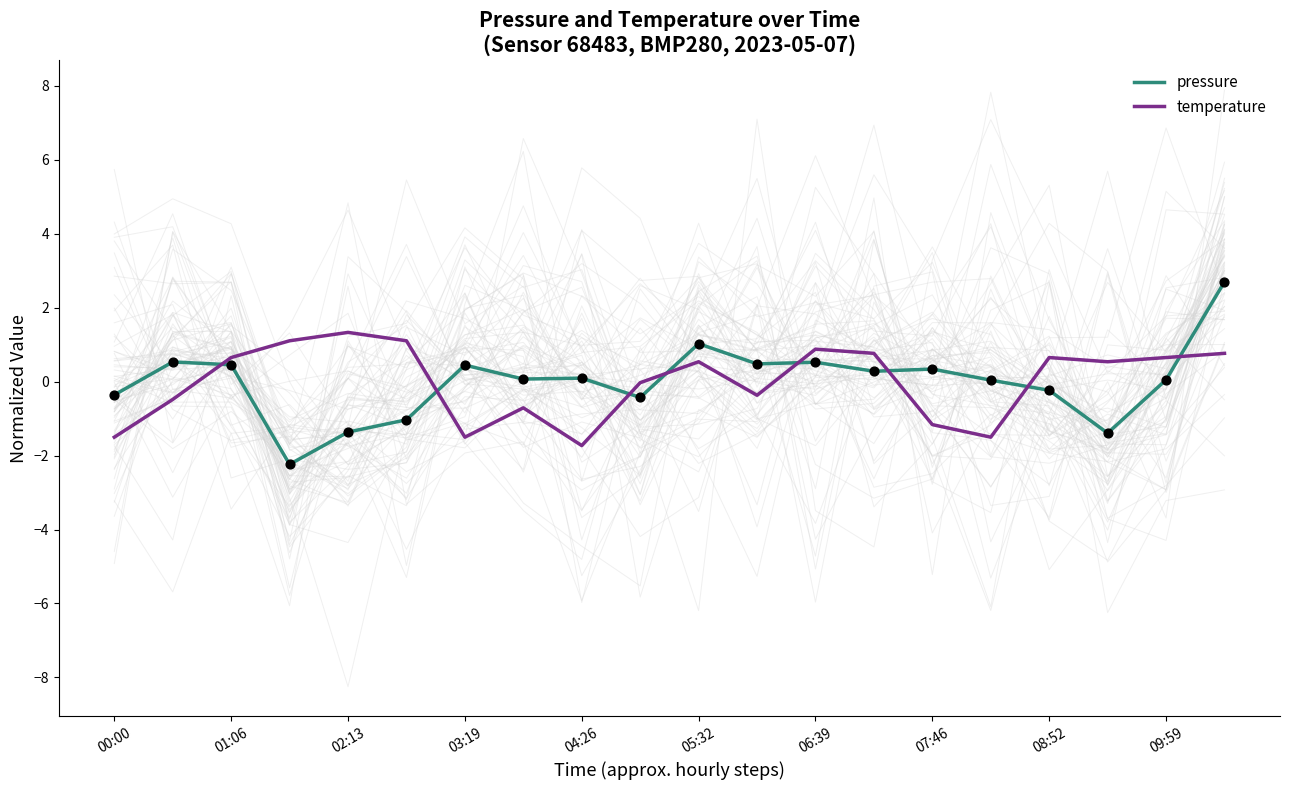

What are all the series names shown in the legend?

pressure, temperature